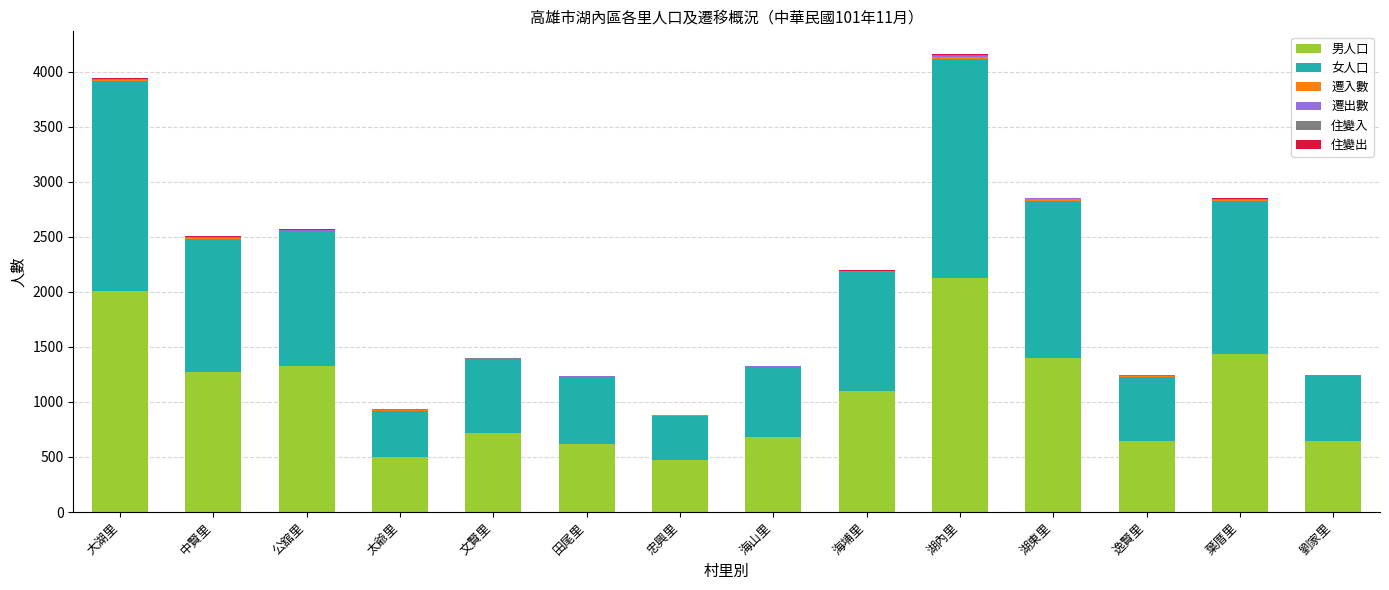

The 男人口 series shows 647 at 劉家里. True or false?

True